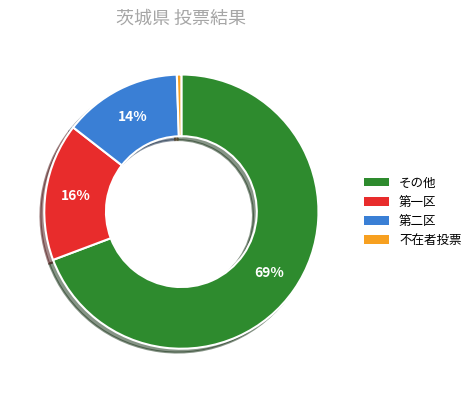

Is there any slice that represents more than half of the pie?

Yes